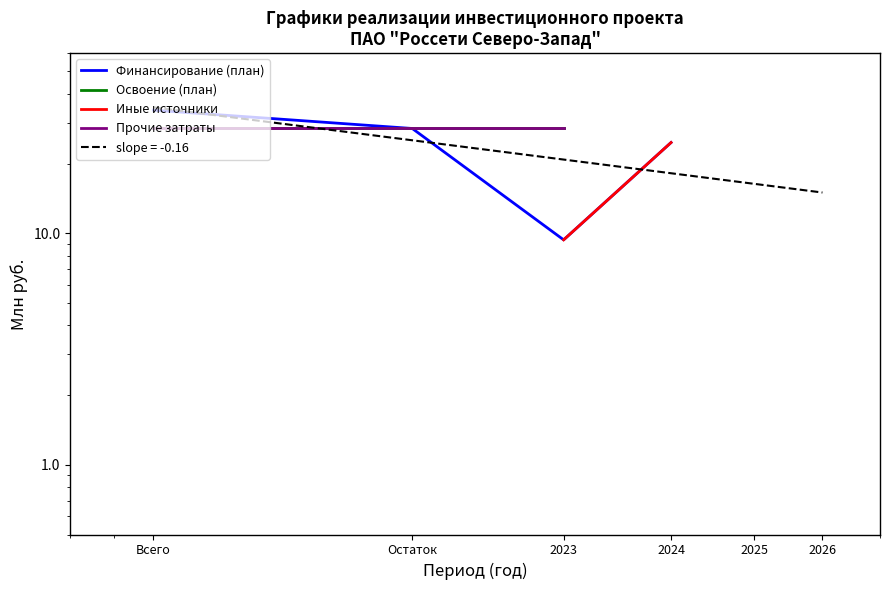

Where is Освоение (план) nearest to the value 28?

Всего